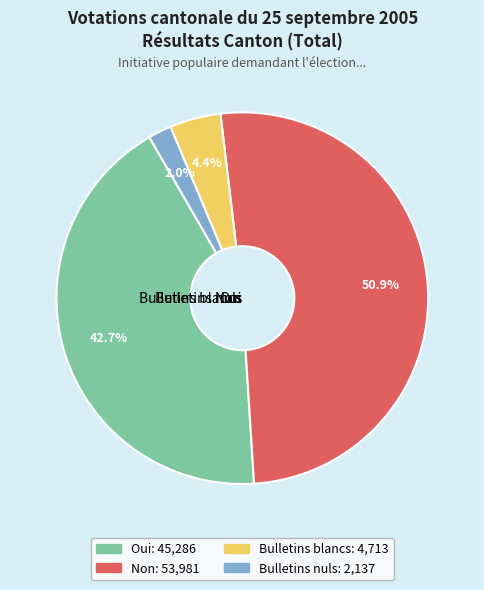

Which has a higher value, Bulletins nuls or Oui?

Oui